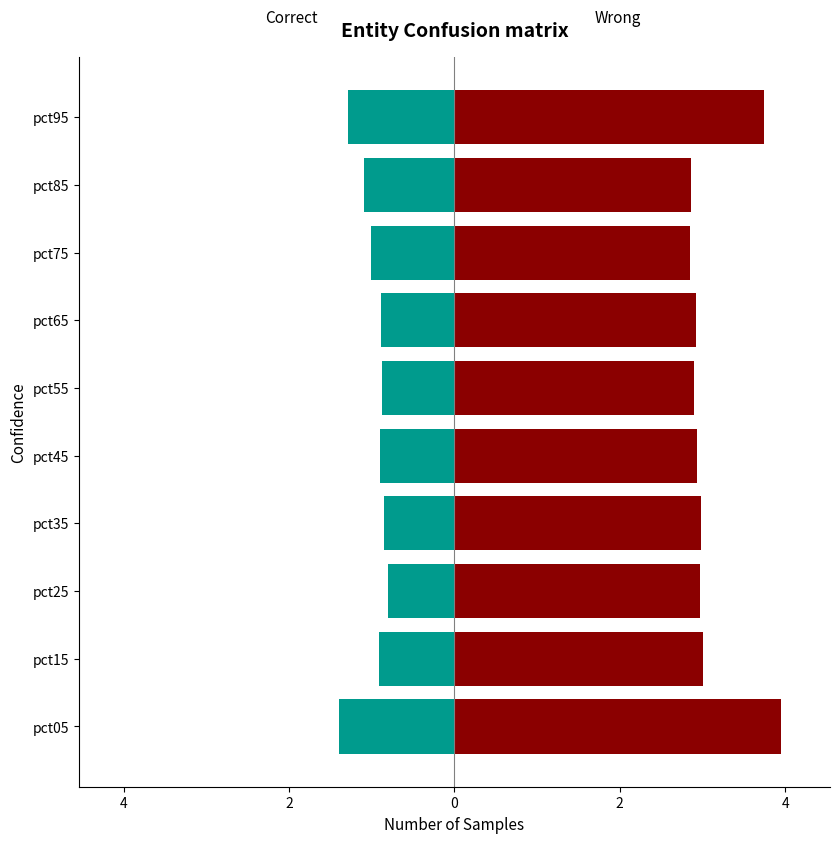

What is the approximate value of Wrong at pct45?

2.9